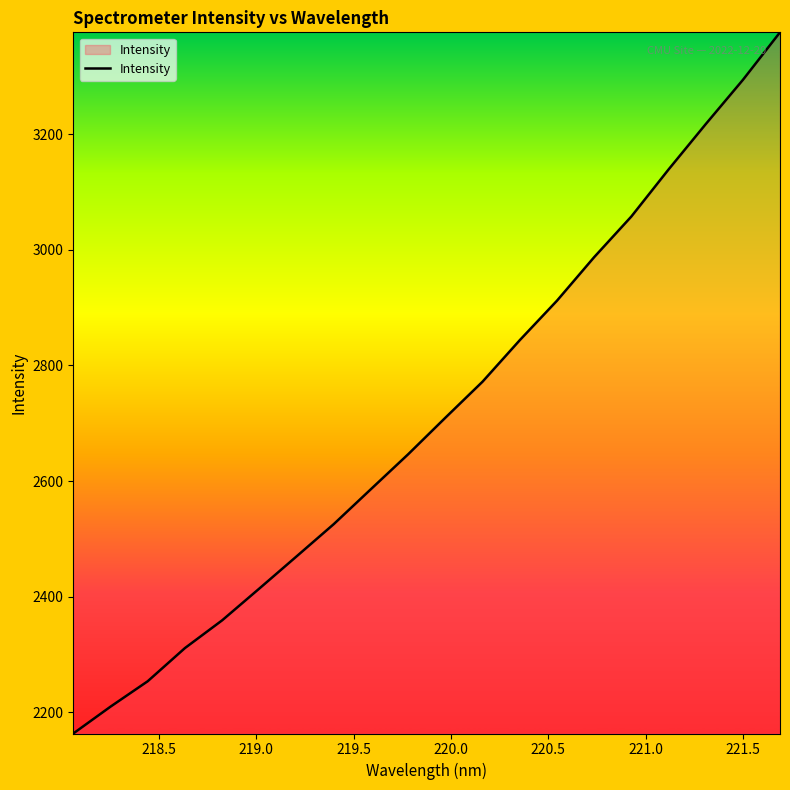

What is the greatest value displayed?

3376.3